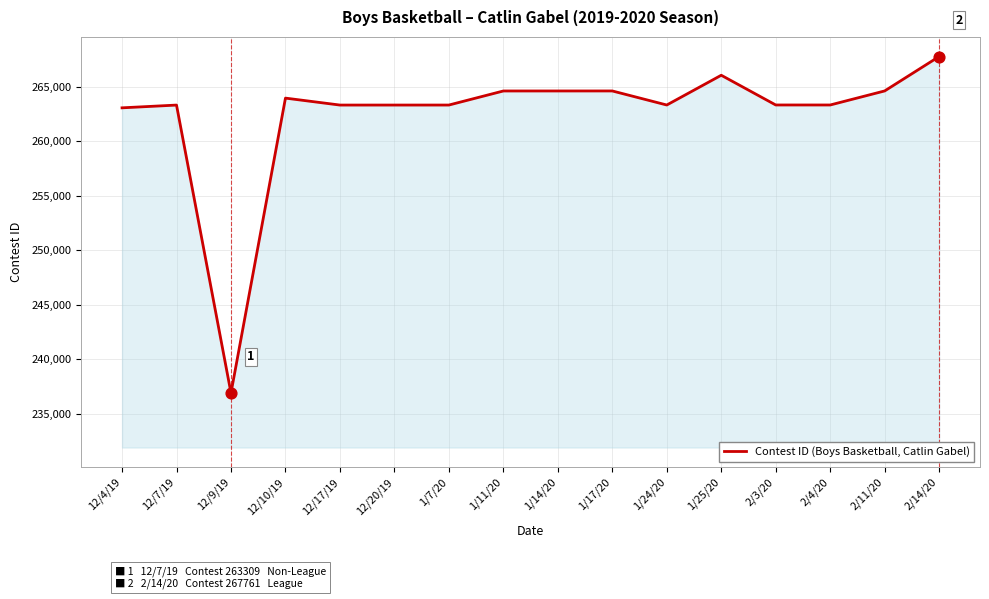

What is the change in value from 12/4/19 to 12/17/19?

+254